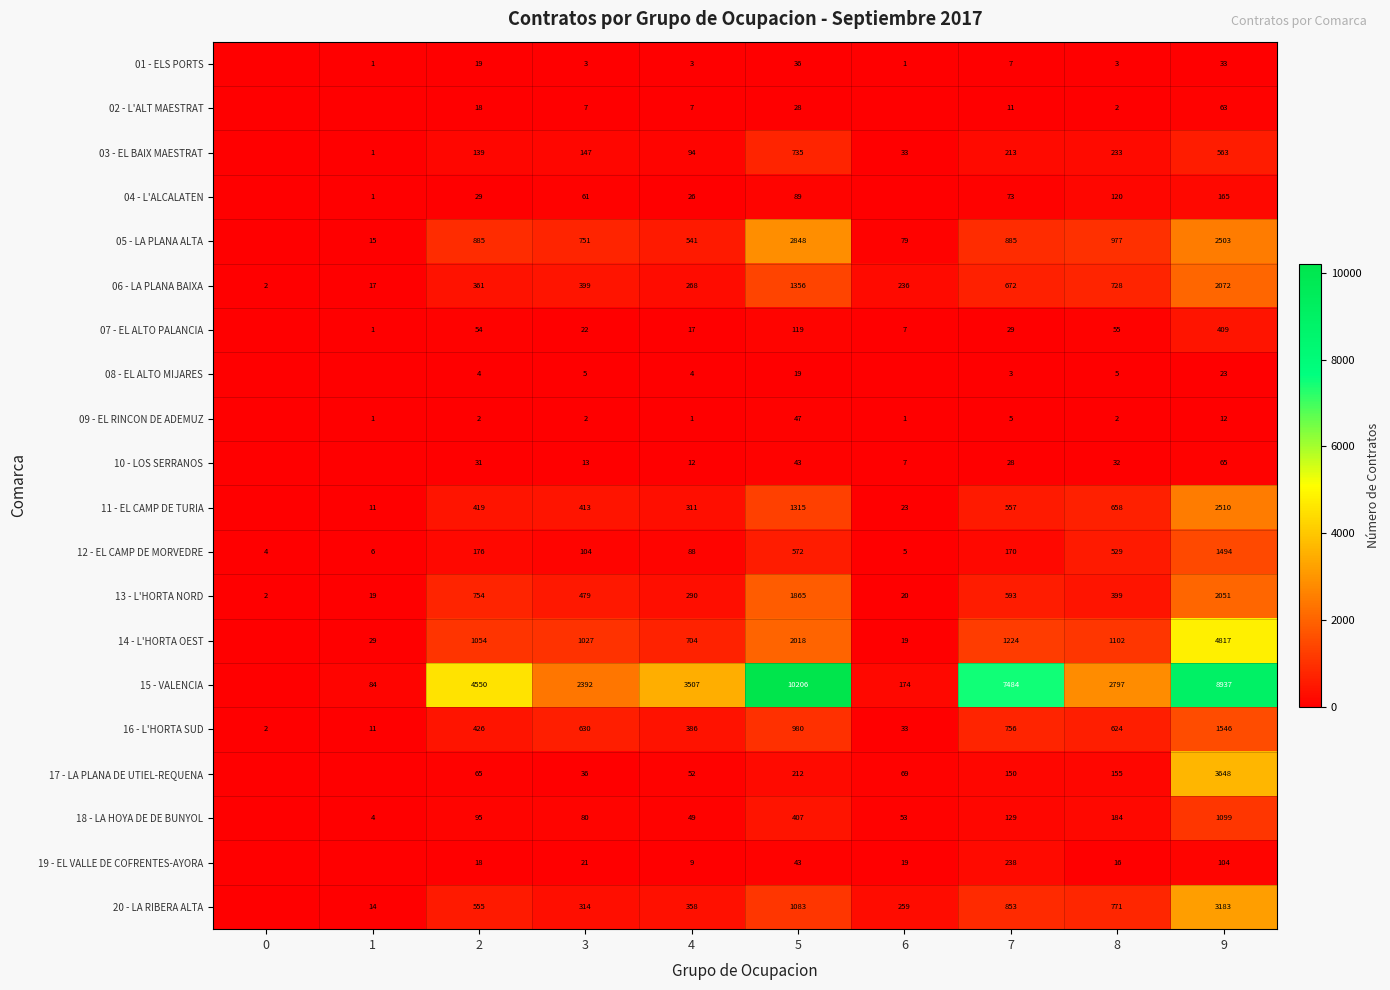

Which series changed the most between 2 and 5?

15 - VALENCIA